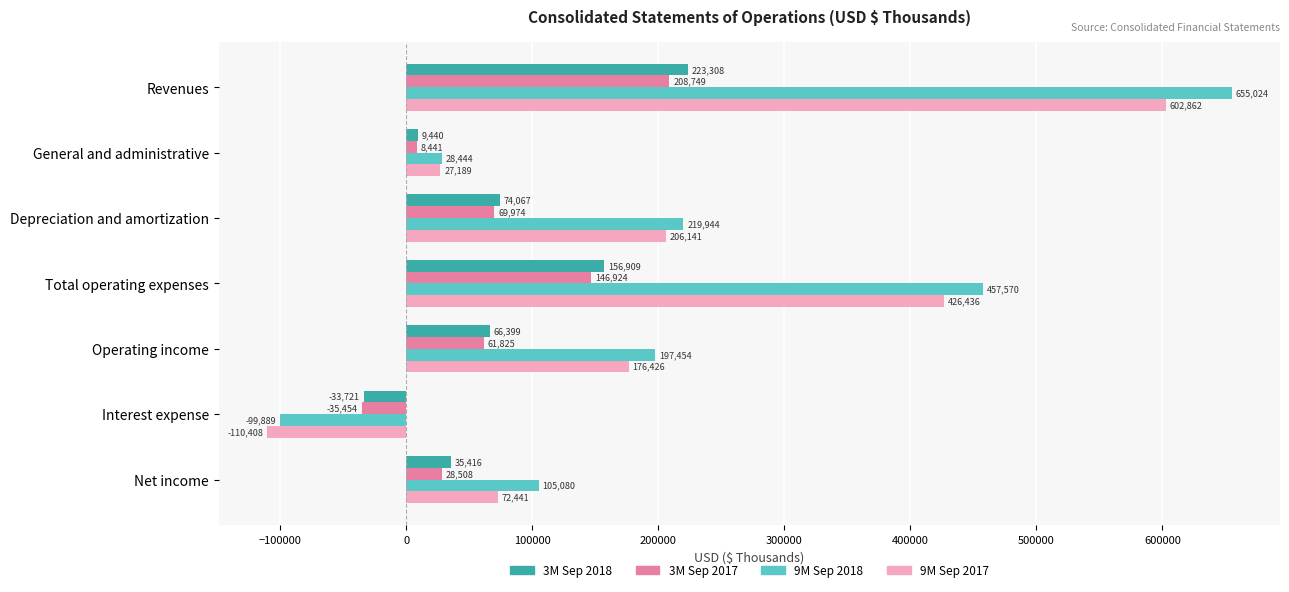

Which category has the lowest value across all series?

Interest expense